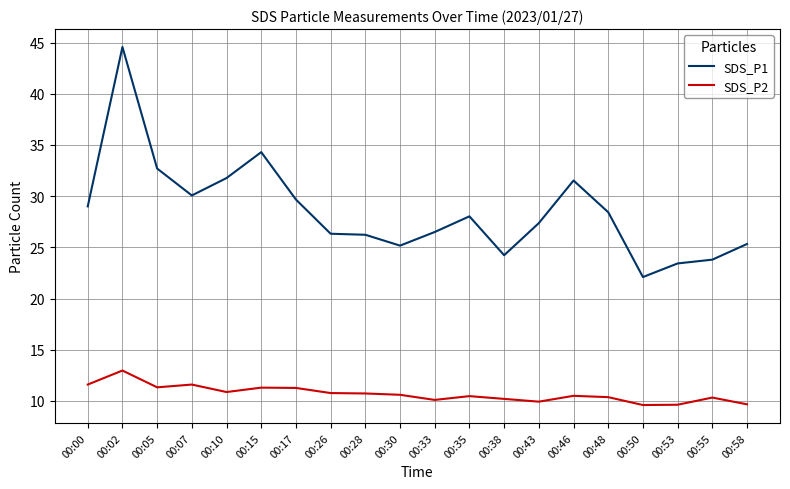

Where is the first local maximum for SDS_P2?

00:02